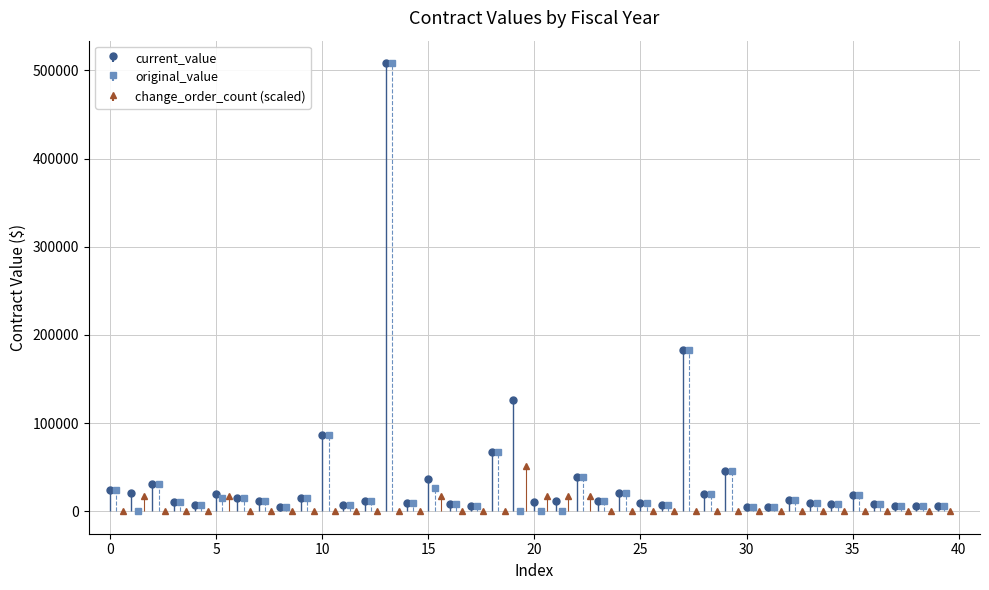

Which series has the largest total across all categories?

current_value